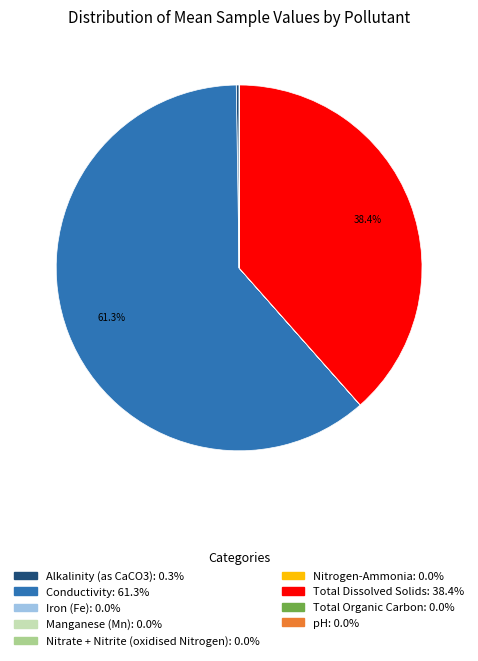

What is the largest slice in the pie chart?

Conductivity